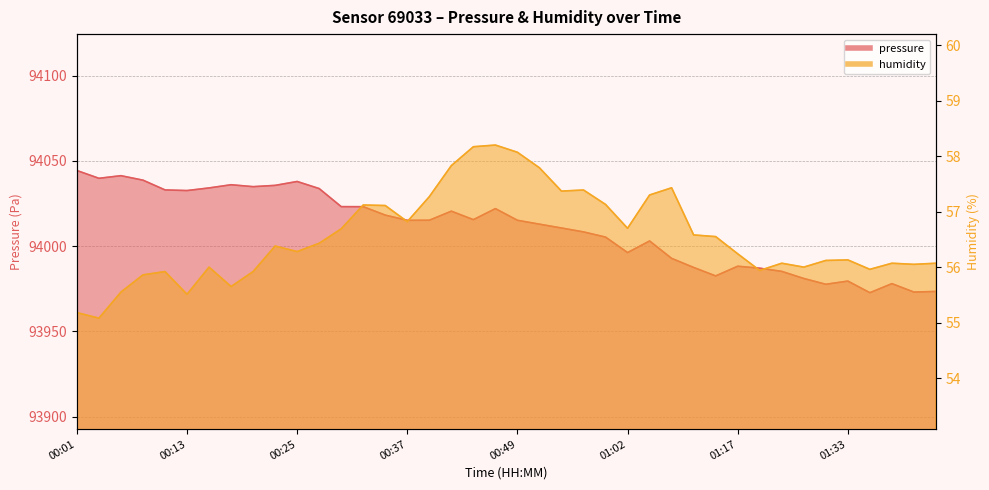

Between 00:44 and 01:22, which series saw the biggest shift?

pressure